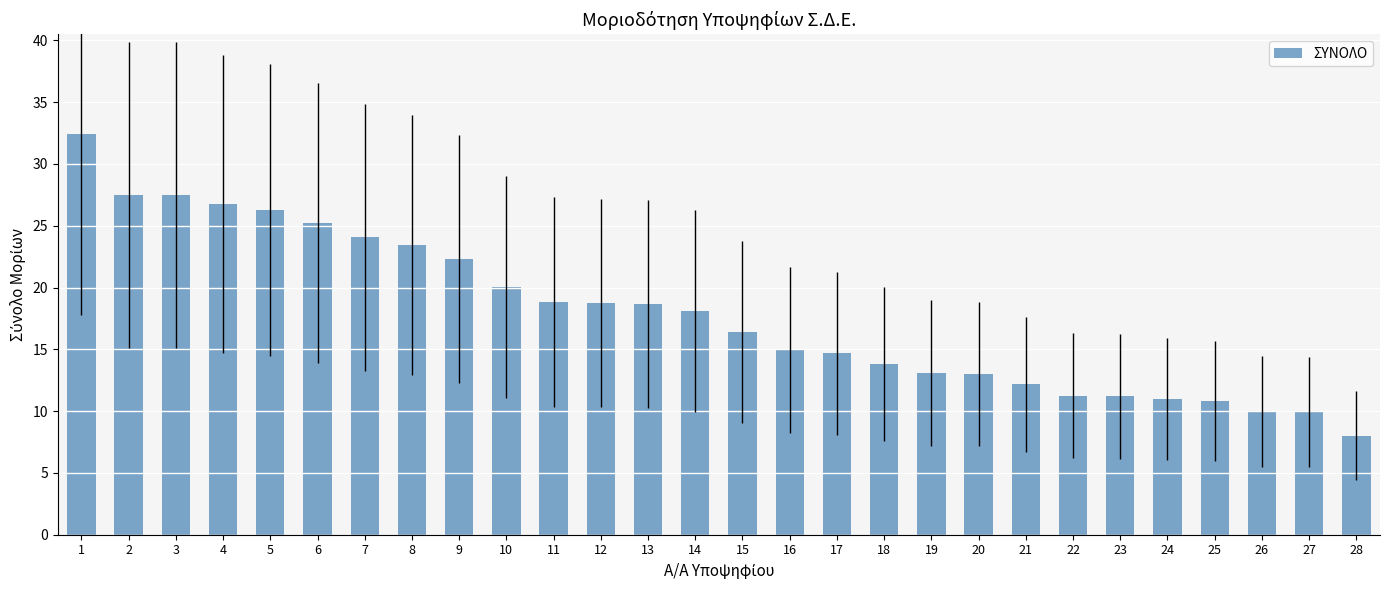

How many values exceed 18?

14